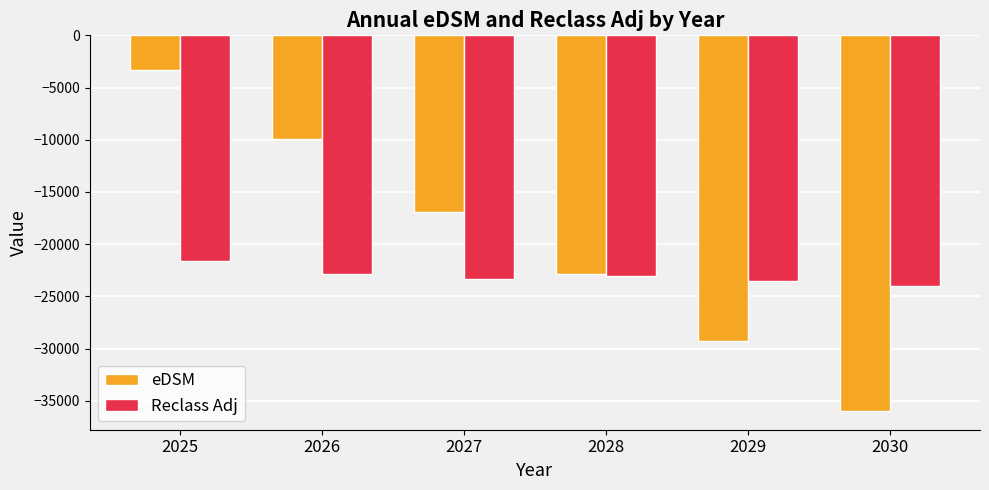

At which category is the sum across all series the highest?

2025